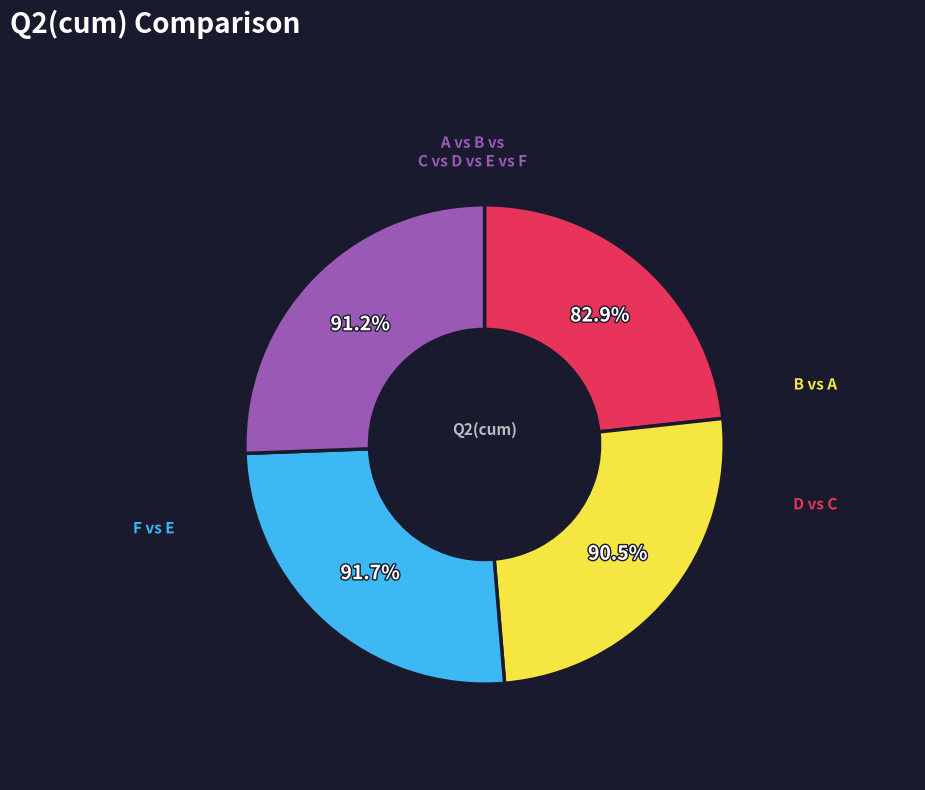

Count the number of slices in the pie.

4